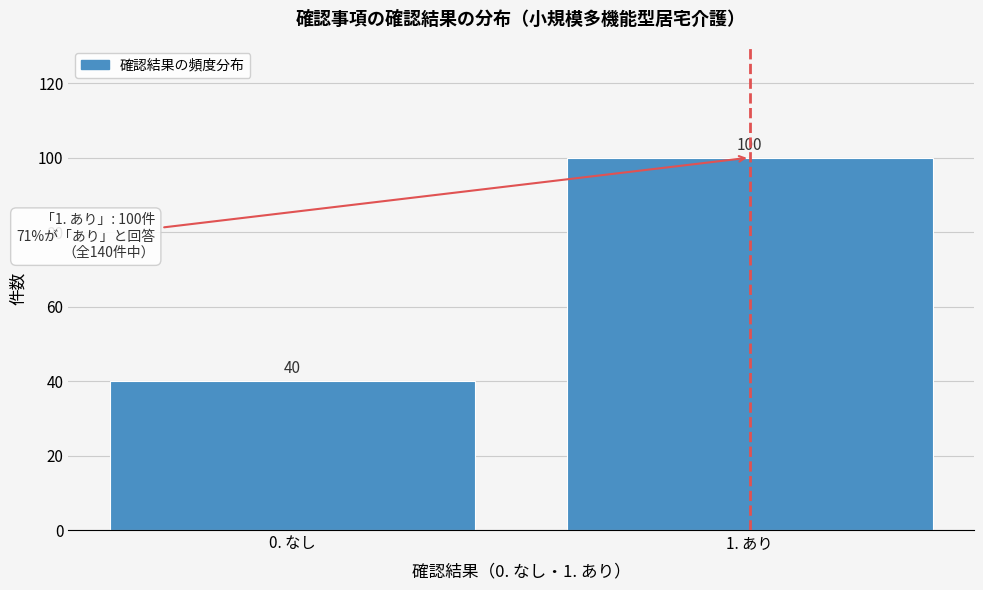

Reading right to left, what are all the values shown in this chart?

100	40